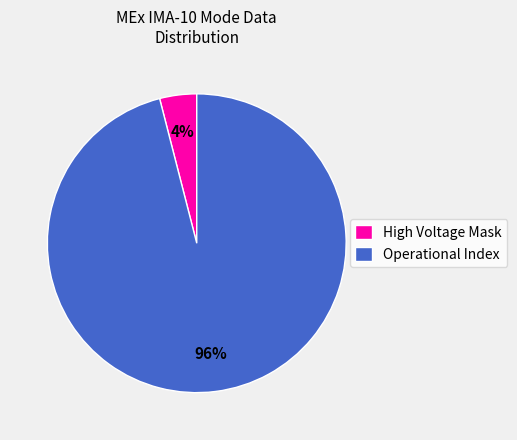

How many slices are in this pie chart?

2